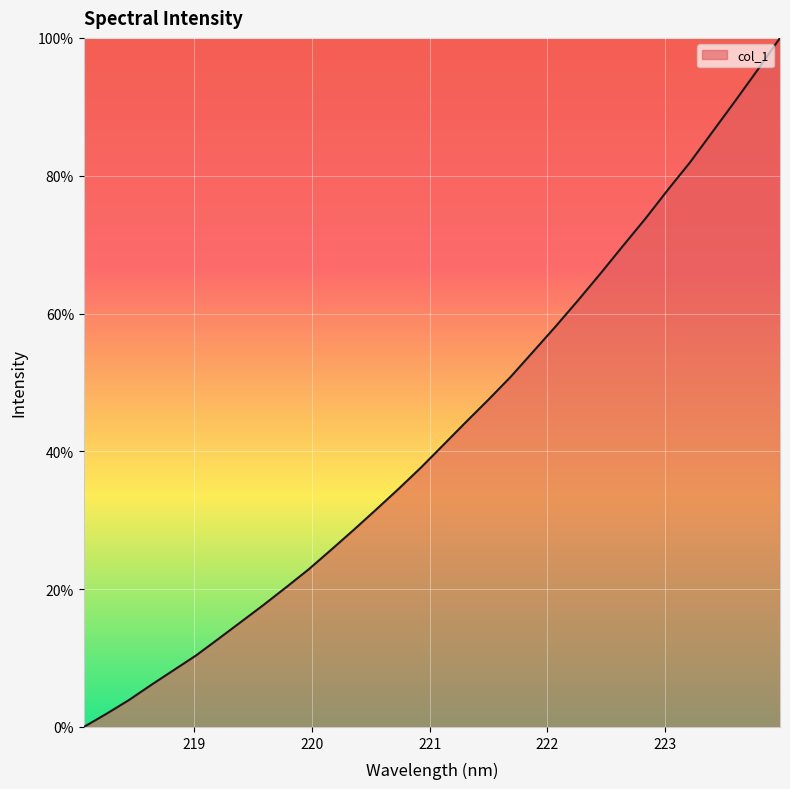

What is the maximum value shown in the chart?

100.0